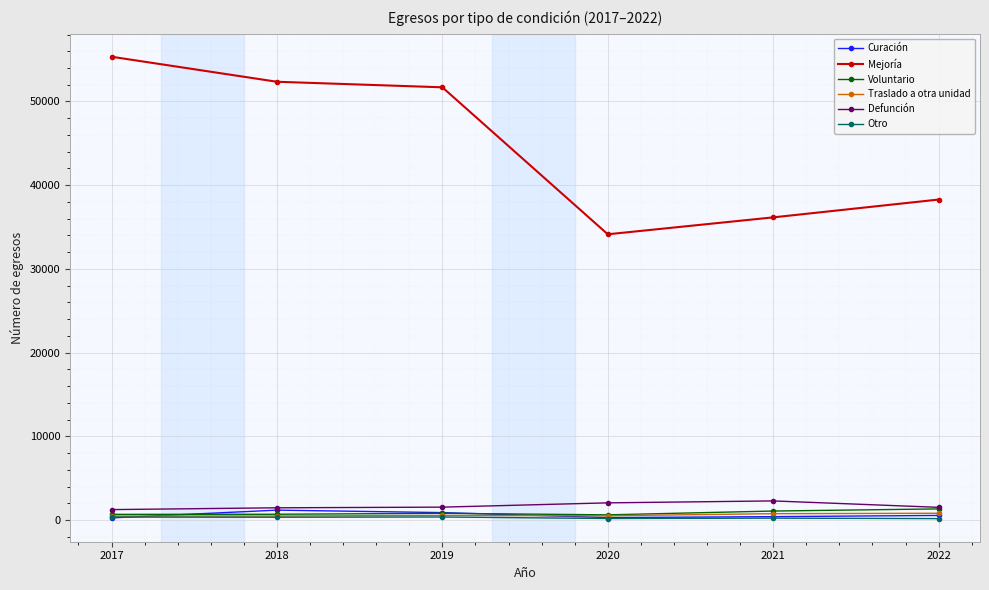

Which series has the largest total across all categories?

Mejoría